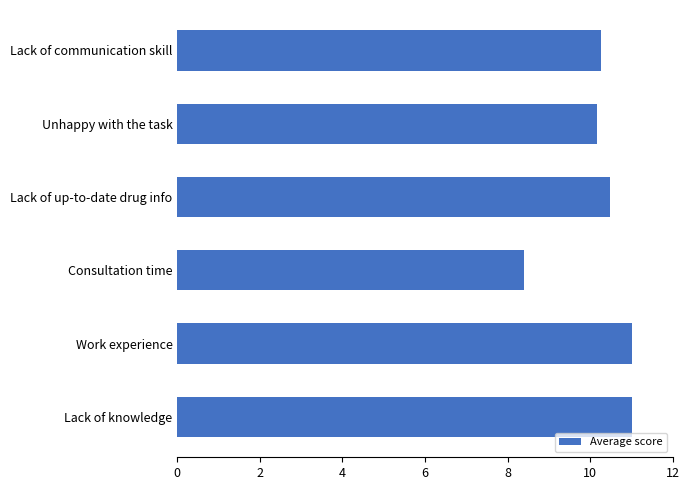

What is the difference between the values at Lack of communication skill and Work experience?

0.7